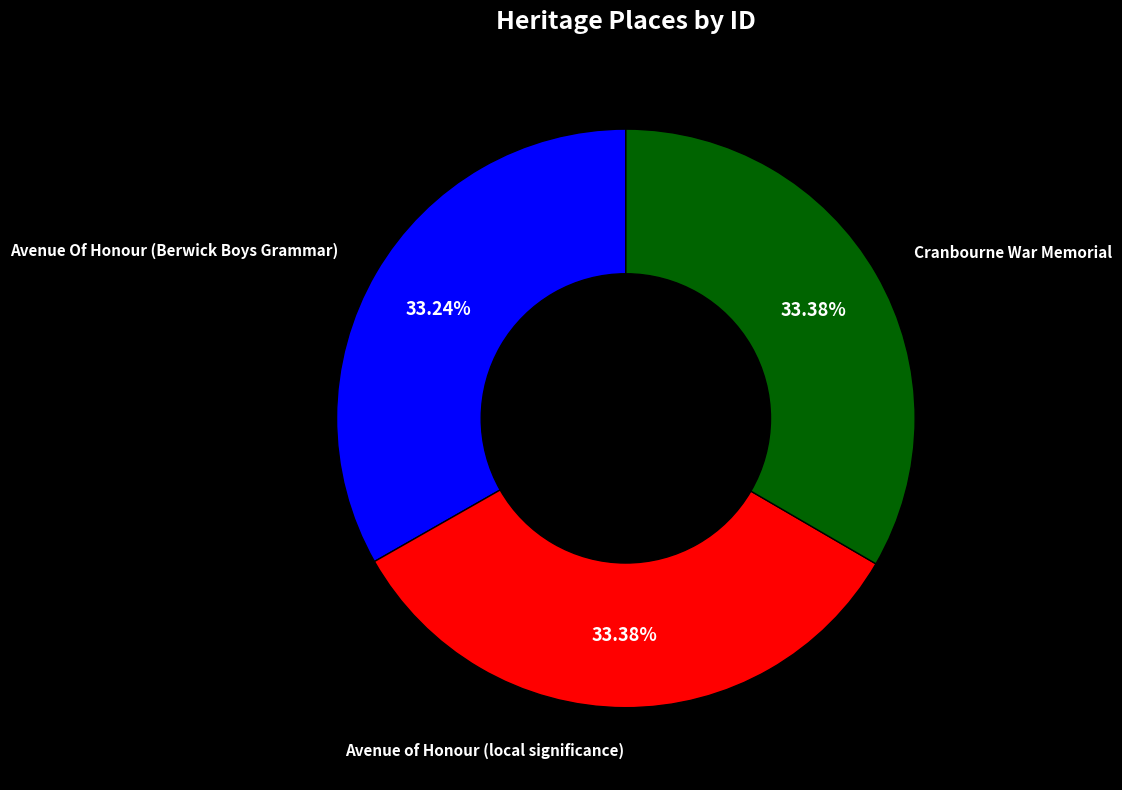

What is the ratio of the value at Avenue of Honour (local significance) to the value at Cranbourne War Memorial?

1.0